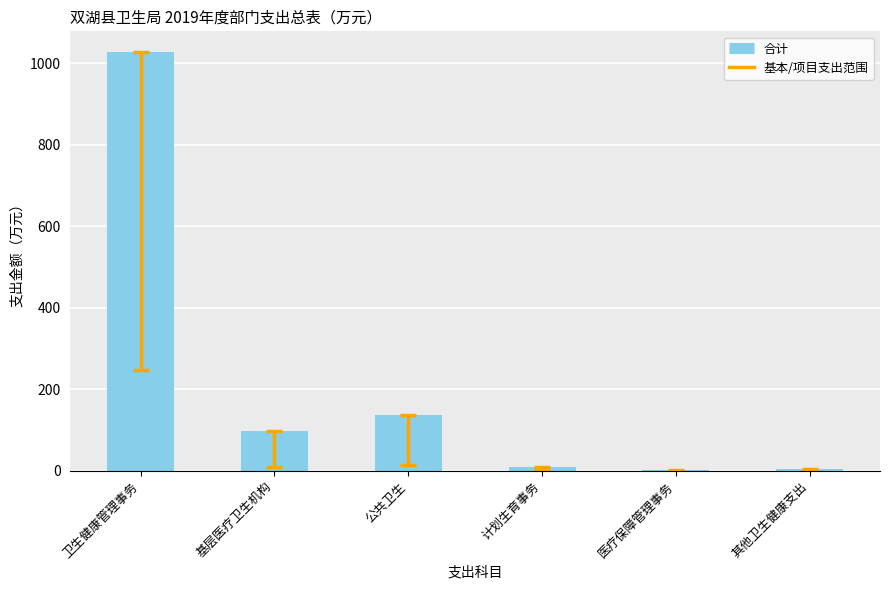

Between 计划生育事务 and 基层医疗卫生机构, which is larger?

基层医疗卫生机构